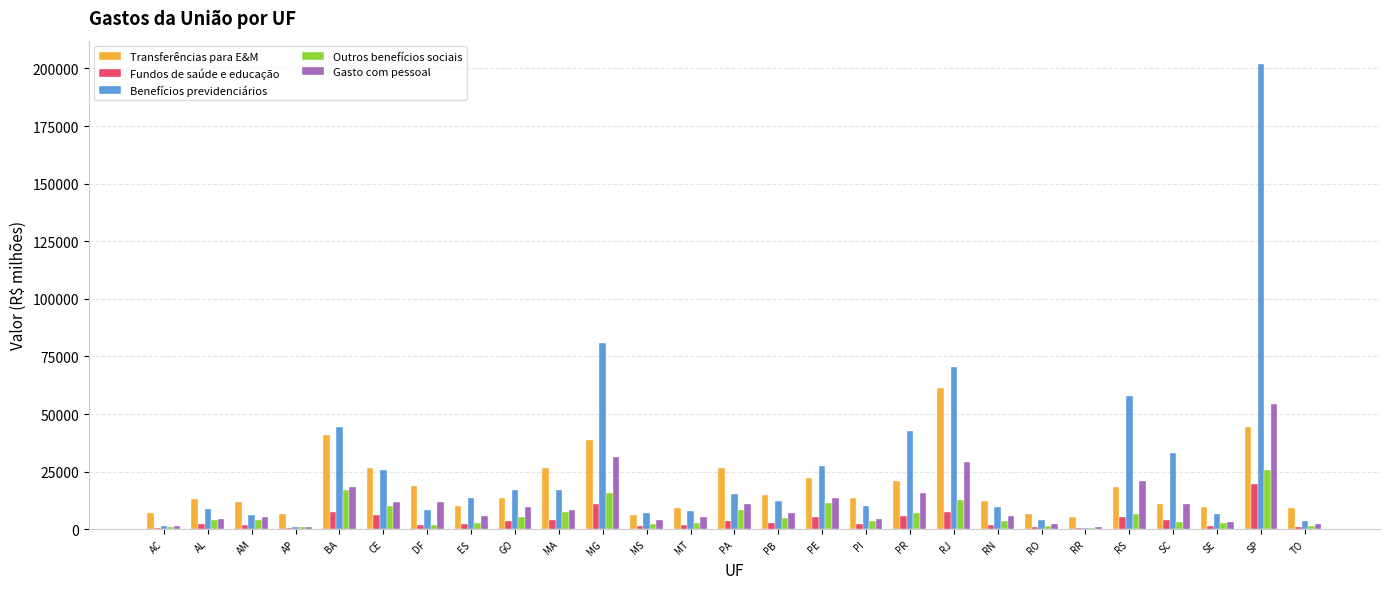

The Benefícios previdenciários series shows 16962.3 at MA. True or false?

True